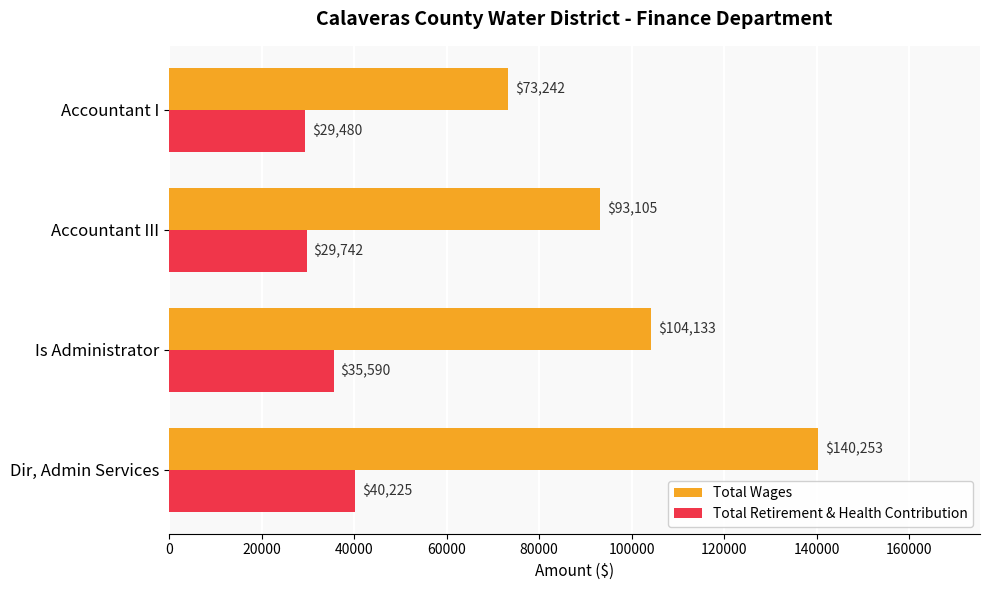

List the series in order of their overall mean, highest first.

Total Wages, Total Retirement & Health Contribution